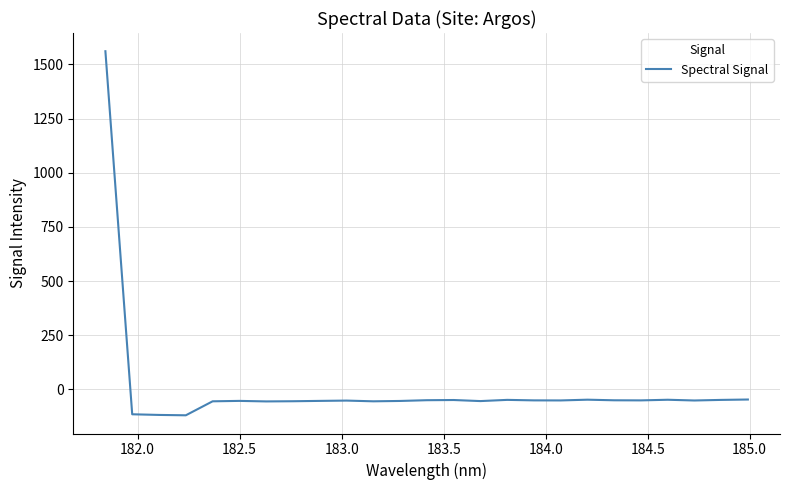

What is the difference between the maximum and minimum values?

1681.6